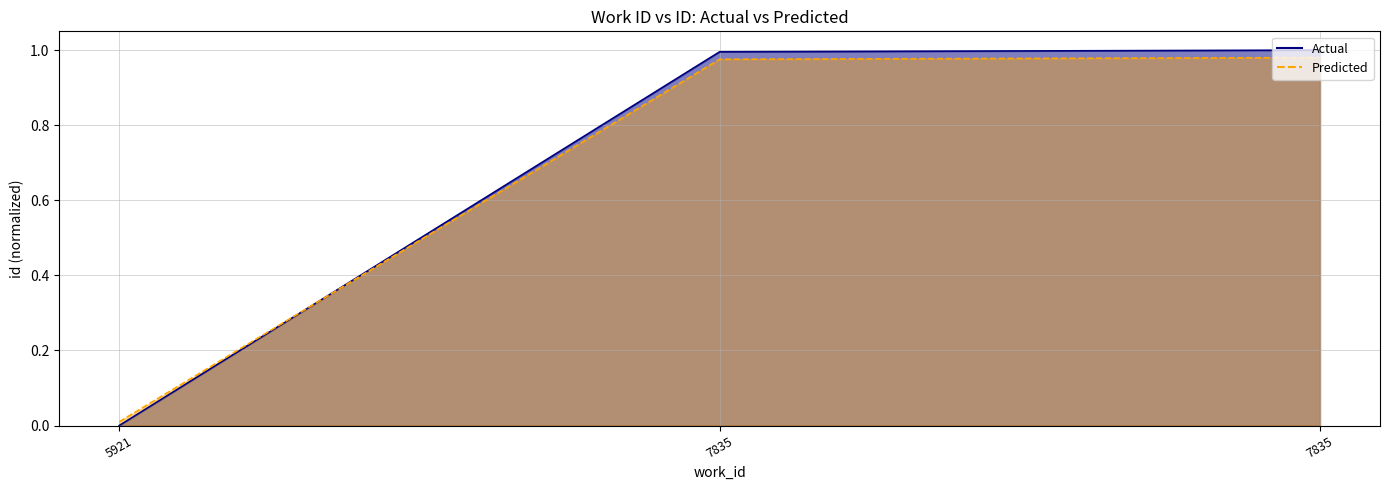

At which label does Predicted reach its minimum?

5921